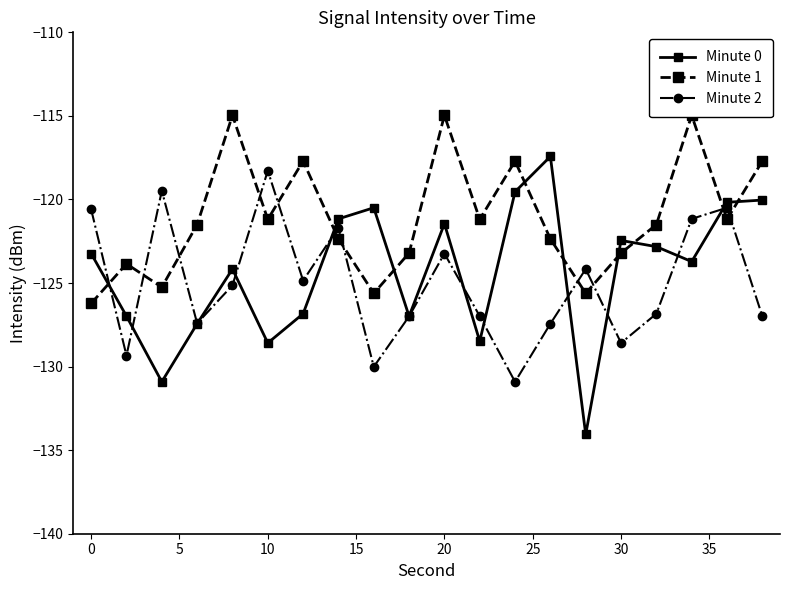

Which series has the widest spread of values?

Minute 0